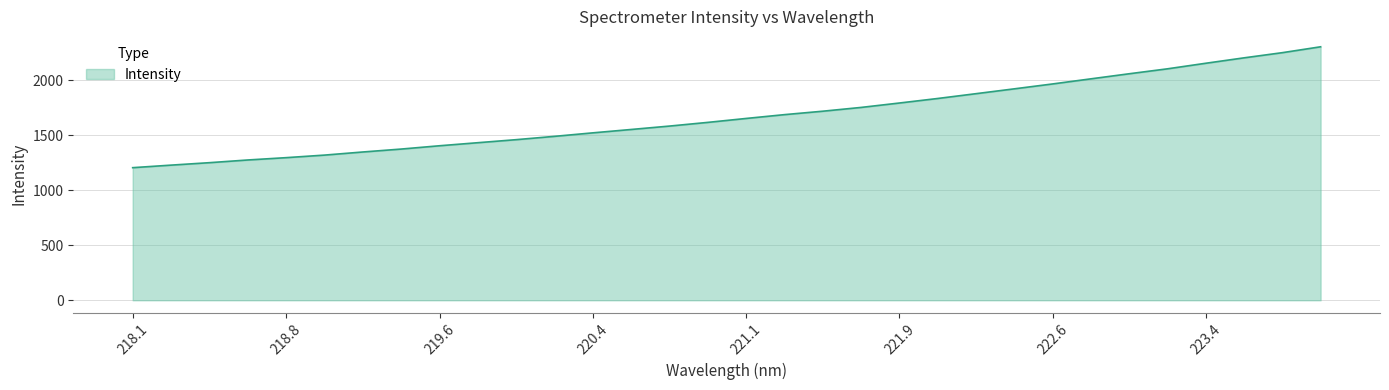

What is the greatest value displayed?

2301.9